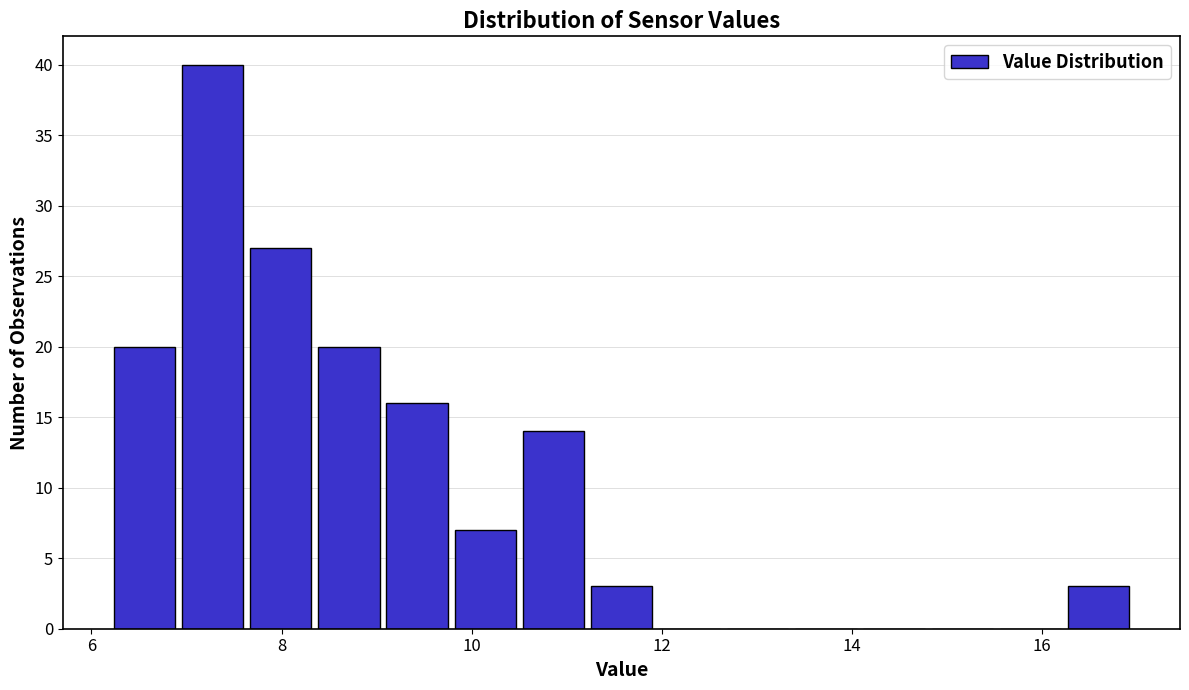

Around what value on the x-axis is the tallest bar? Give the approximate position of its centre, as read against the axis.

7.2